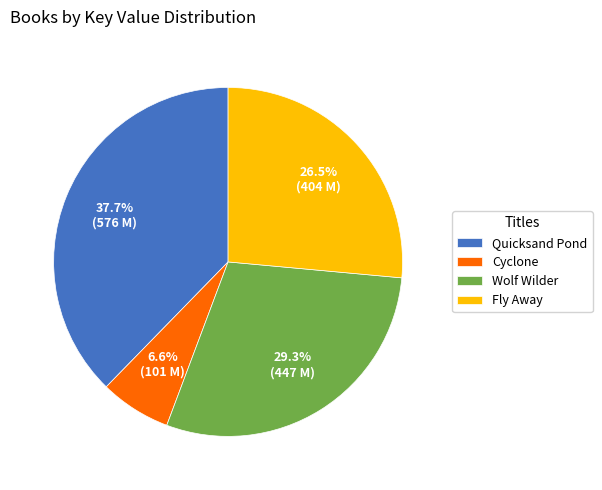

Combined, do Fly Away and Wolf Wilder account for over 50%?

Yes